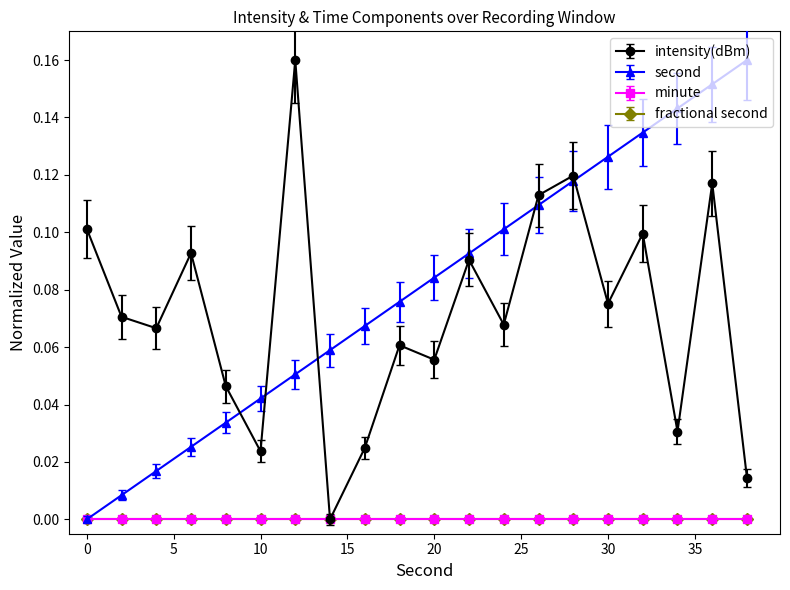

Reading left to right, extract all data points from this chart.

intensity(dBm): 0.1	0.1	0.1	0.1	0.0	0.0	0.2	0.0	0.0	0.1	0.1	0.1	0.1	0.1	0.1	0.1	0.1	0.0	0.1	0.0
second: 0.0	0.0	0.0	0.0	0.0	0.0	0.1	0.1	0.1	0.1	0.1	0.1	0.1	0.1	0.1	0.1	0.1	0.1	0.2	0.2